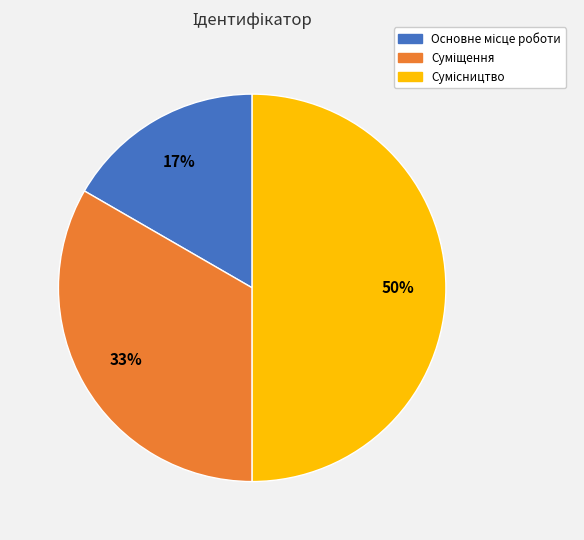

To the nearest percent, what is the difference between the largest and smallest slice percentages?

33%